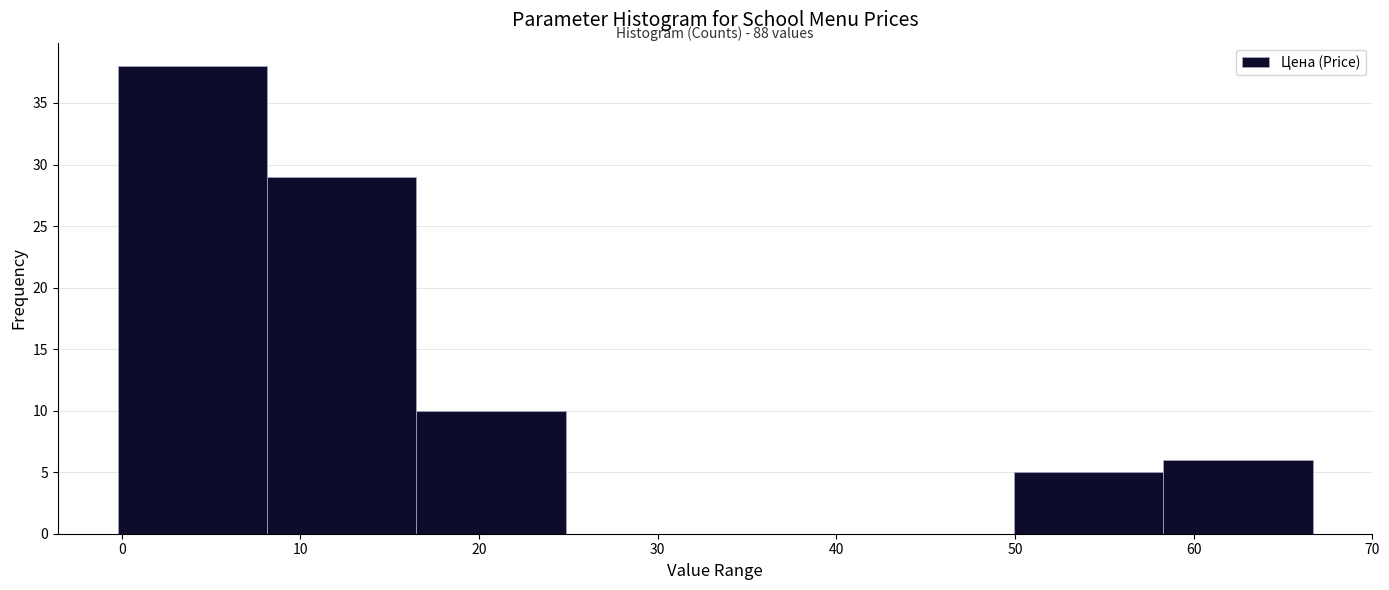

Over which range of the x-axis is the bar tallest?

0 to 8